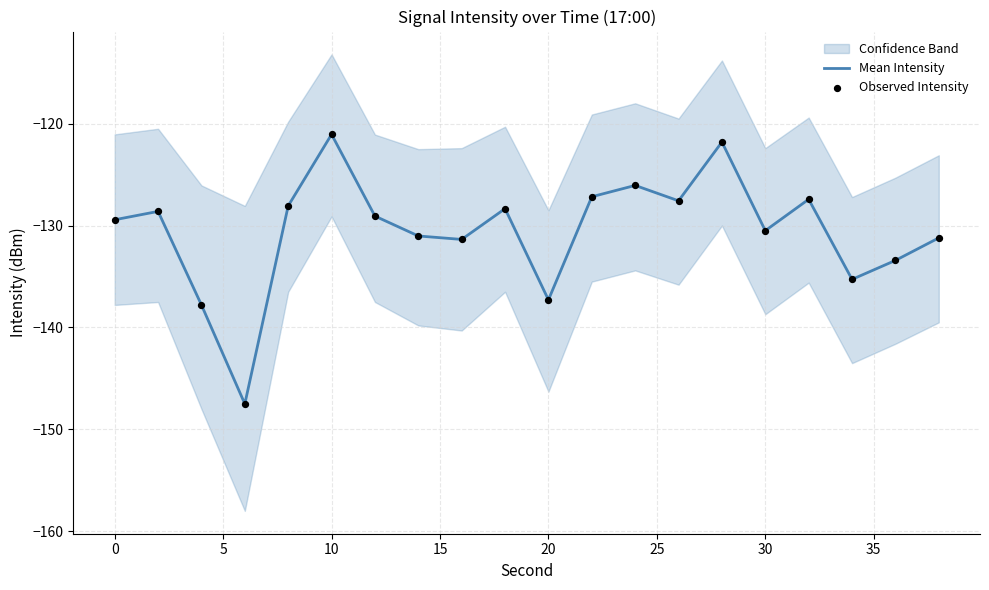

What is the maximum value for Mean Intensity?

-121.0